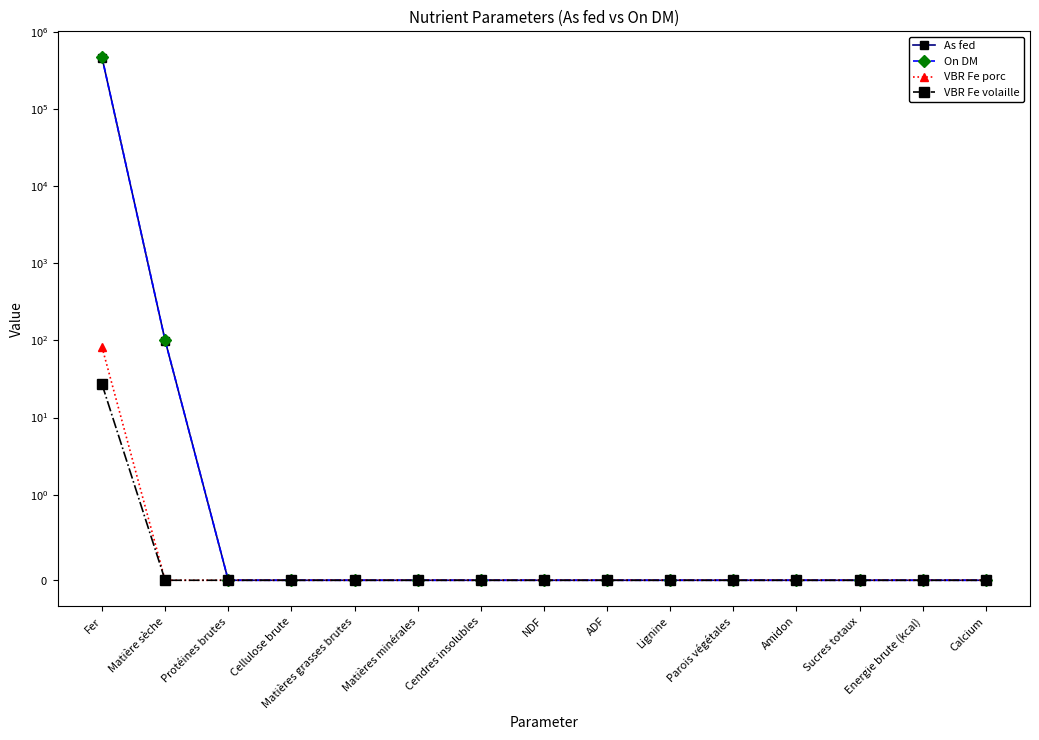

Which series changed the most between Matière sèche and Cendres insolubles?

On DM